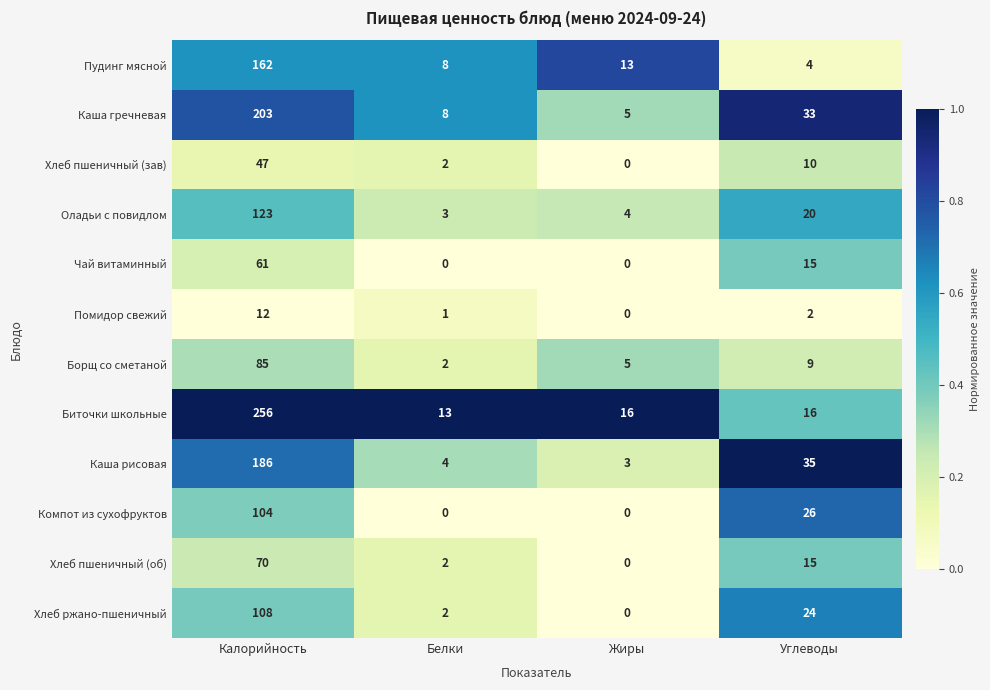

Is it true that Чай витаминный equals 0 at Жиры?

True